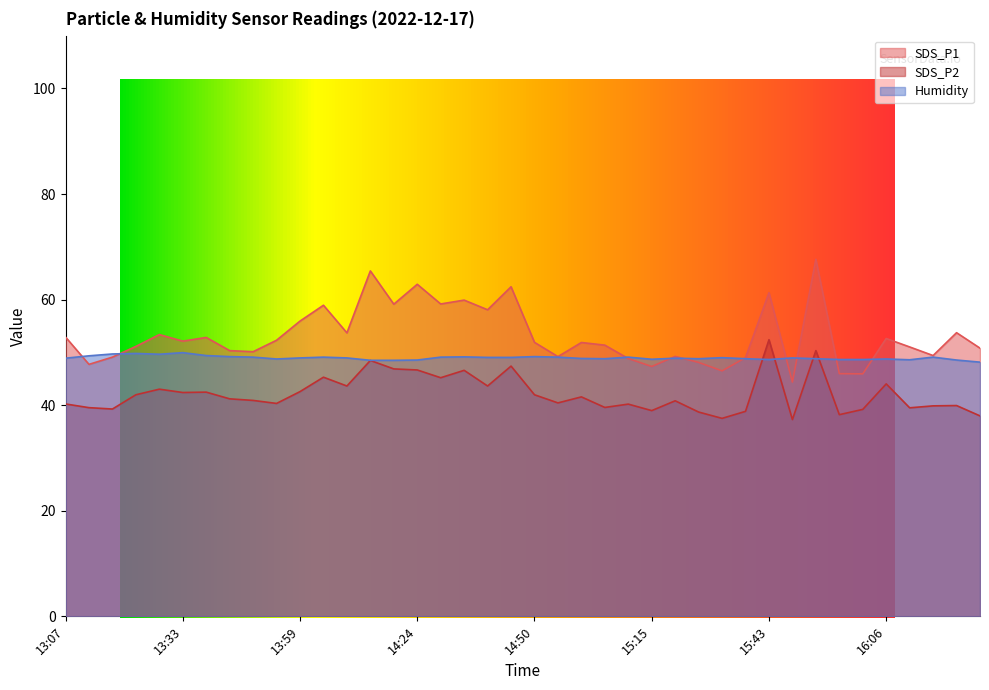

How many data points in SDS_P2 are above 41?

20